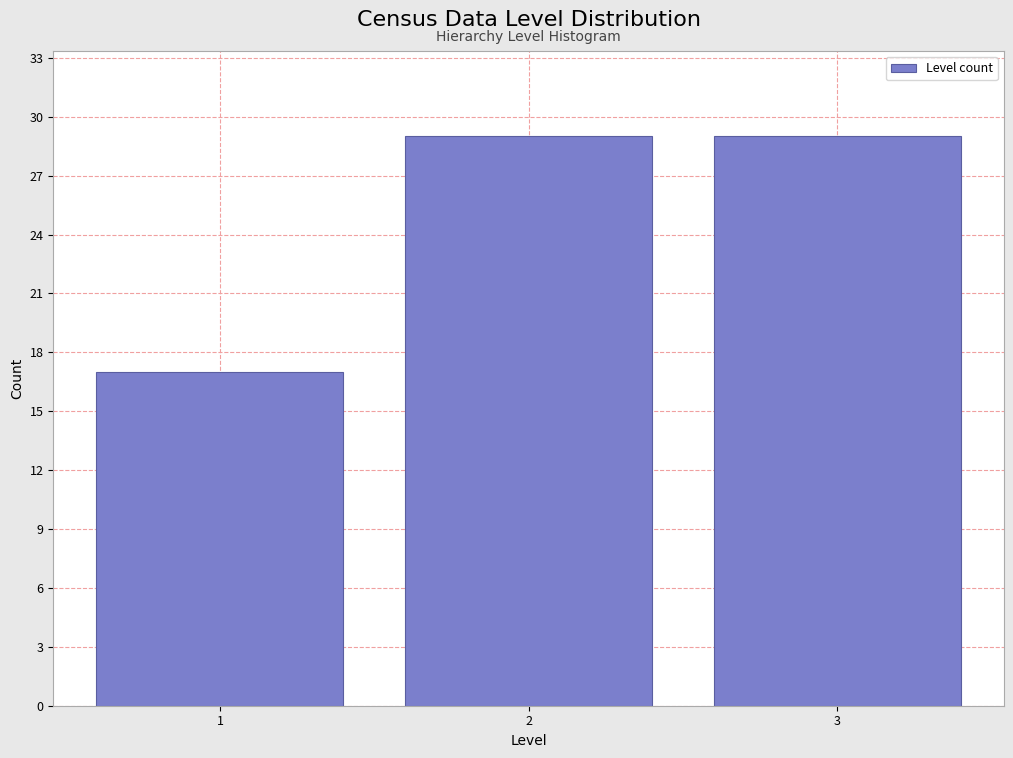

Reading left to right, extract all data points from this chart.

1=17	2=29	3=29